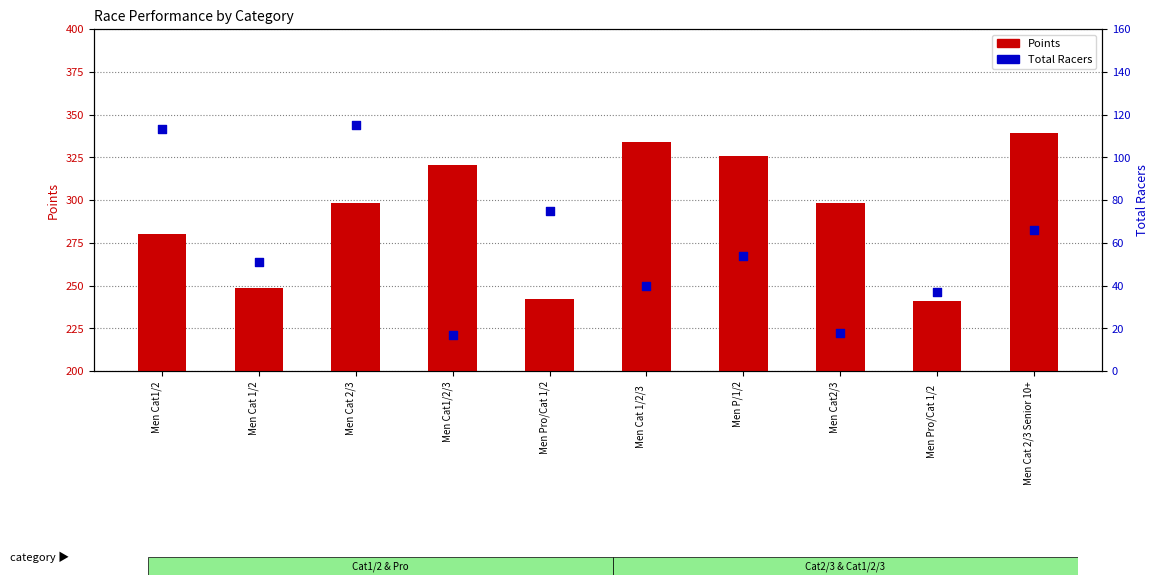

What are all the series names shown in the legend?

Points, Total Racers